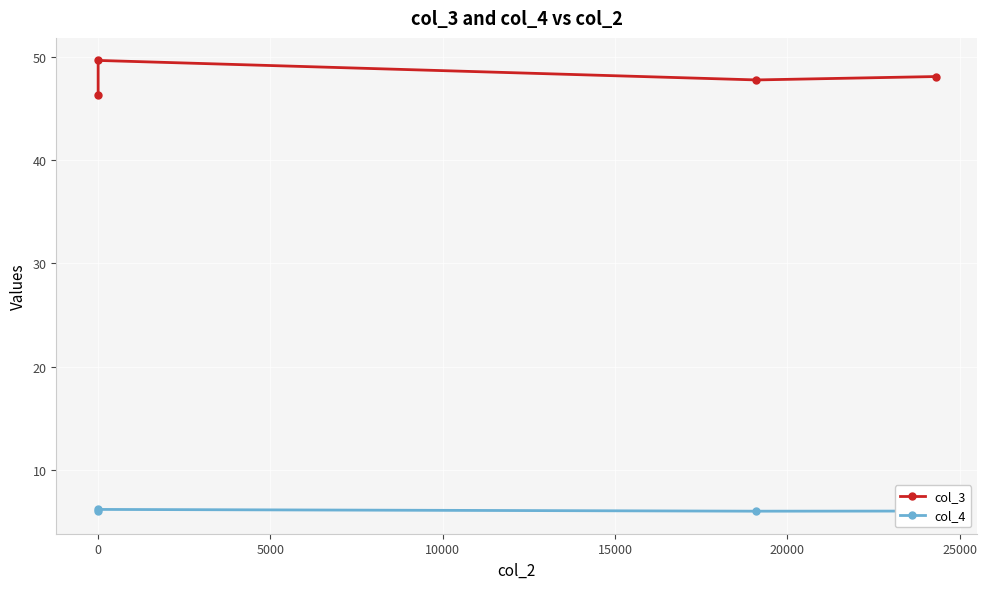

True or false: col_3 and col_4 cross at least once.

False